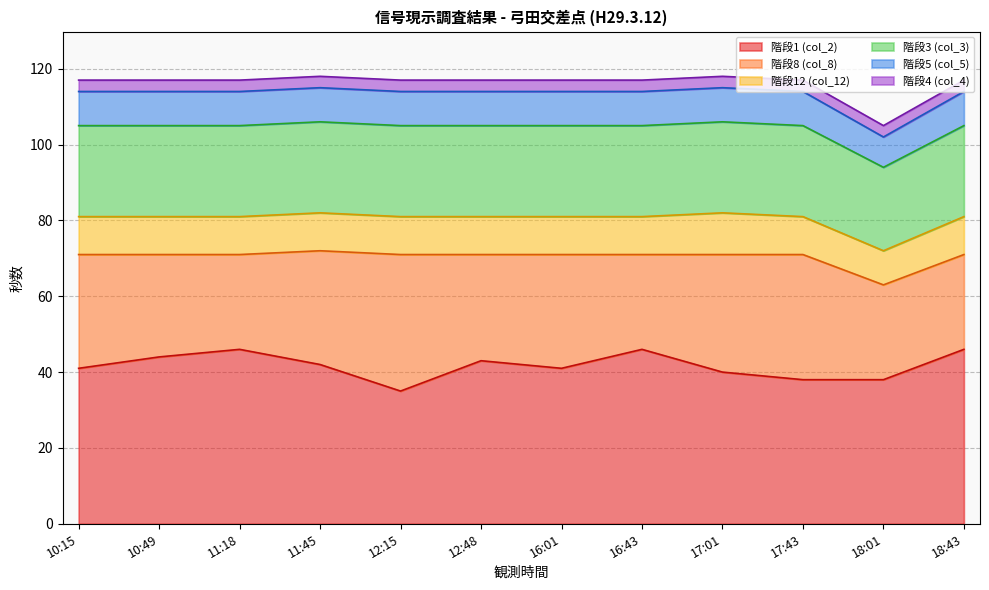

Is it true that 階段1 (col_2) equals 42 at 11:45?

True